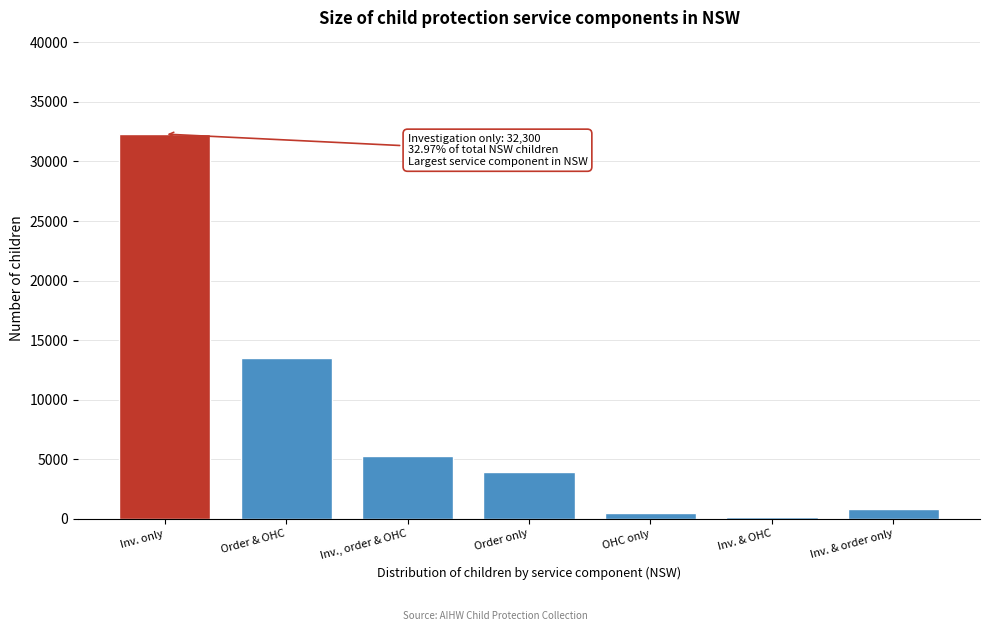

Reading left to right, what are all the values shown in this chart?

Inv. only=32300	Order & OHC=13536	Inv., order & OHC=5246	Order only=3908	OHC only=449	Inv. & OHC=111	Inv. & order only=848